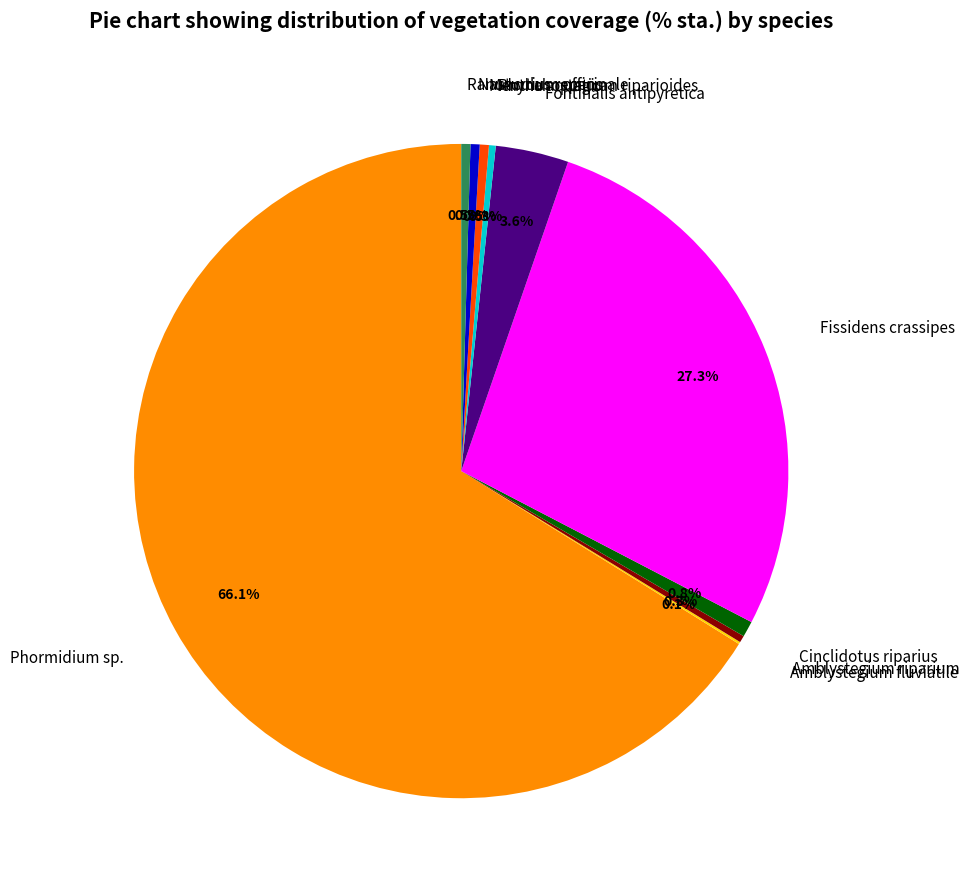

What portion of the pie excludes Mentha aquatica?

99.5%